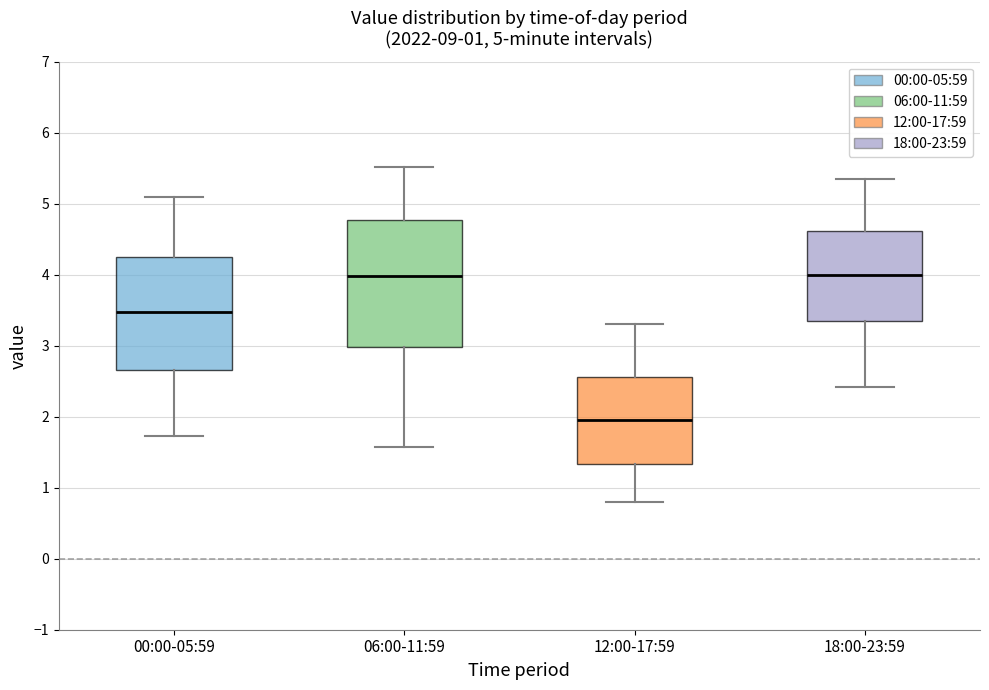

Which box has the lowest median line?

12:00-17:59